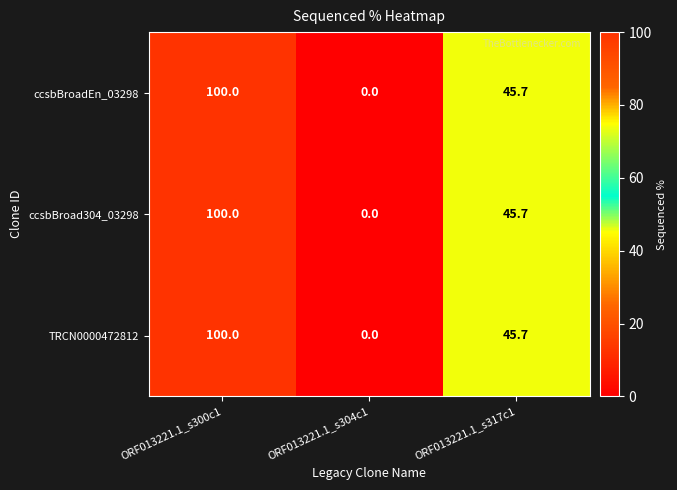

Count the number of data series in this chart.

3